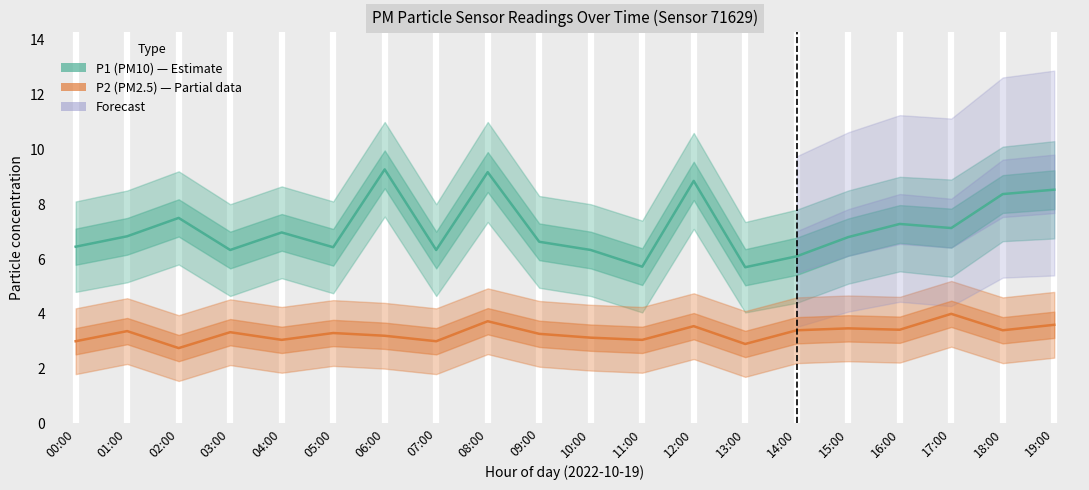

Reading left to right, transcribe all the data shown in this chart.

P1 (PM10): 00:00=6.5	01:00=6.8	02:00=7.5	03:00=6.3	04:00=7.0	05:00=6.4	06:00=9.3	07:00=6.3	08:00=9.2	09:00=6.6	10:00=6.3	11:00=5.7	12:00=8.8	13:00=5.7	14:00=6.1	15:00=6.8	16:00=7.3	17:00=7.1	18:00=8.4	19:00=8.5
P2 (PM2.5): 00:00=3.0	01:00=3.4	02:00=2.8	03:00=3.3	04:00=3.0	05:00=3.3	06:00=3.2	07:00=3.0	08:00=3.7	09:00=3.3	10:00=3.1	11:00=3.0	12:00=3.5	13:00=2.9	14:00=3.4	15:00=3.5	16:00=3.4	17:00=4.0	18:00=3.4	19:00=3.6